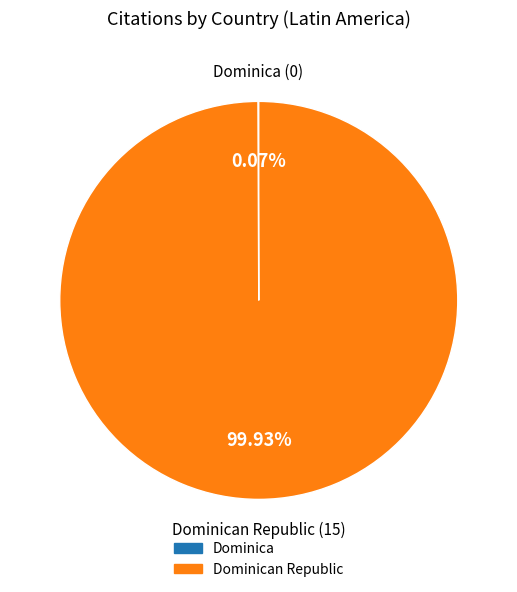

Is there any slice that represents more than half of the pie?

Yes